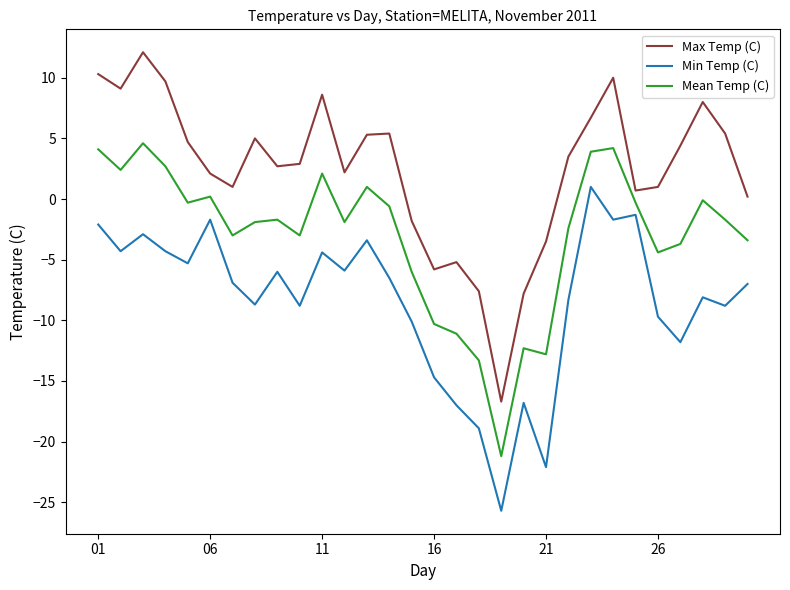

How many negative values does the Min Temp (C) series have?

29